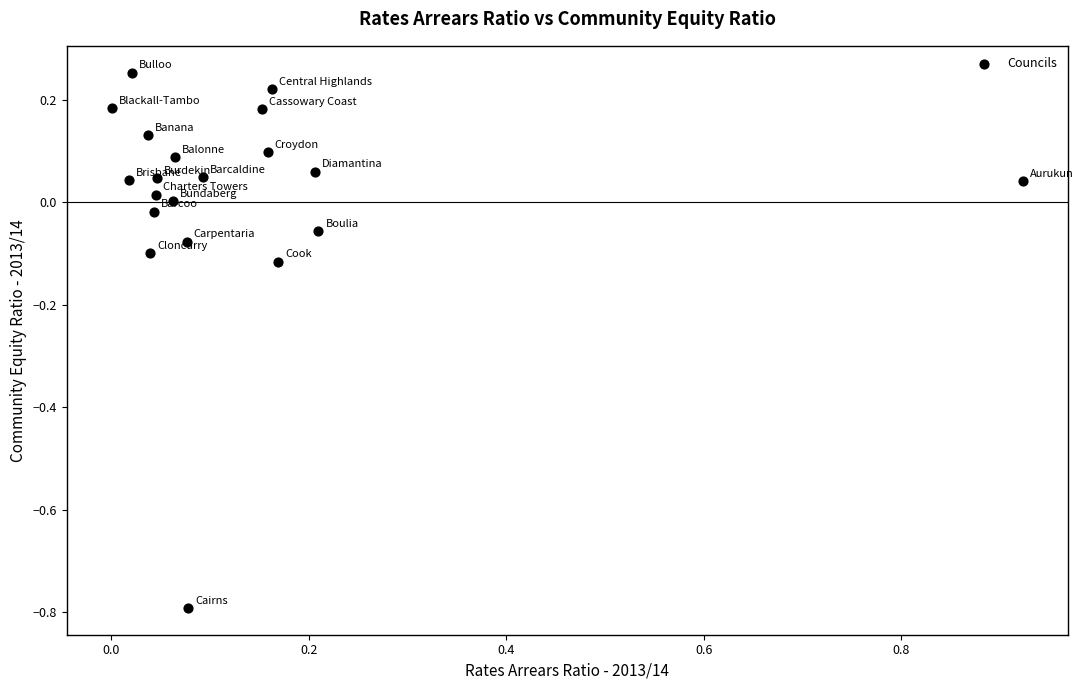

What is the range of X values (max minus min)?

0.9